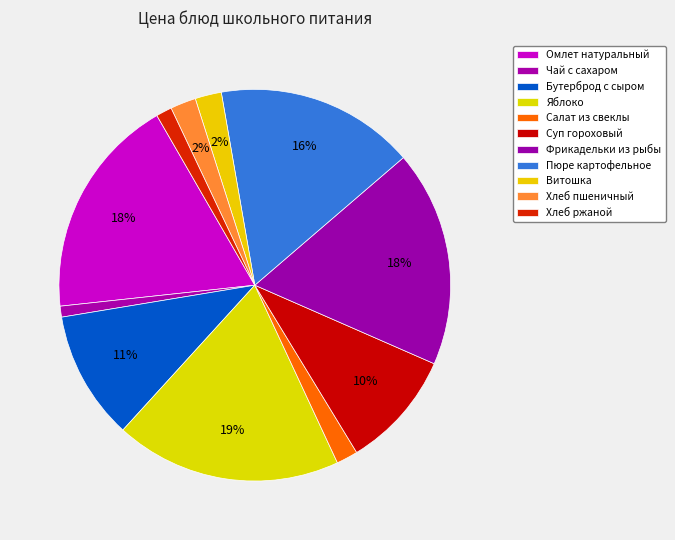

The Суп гороховый slice represents 20% of the pie. True or false?

False